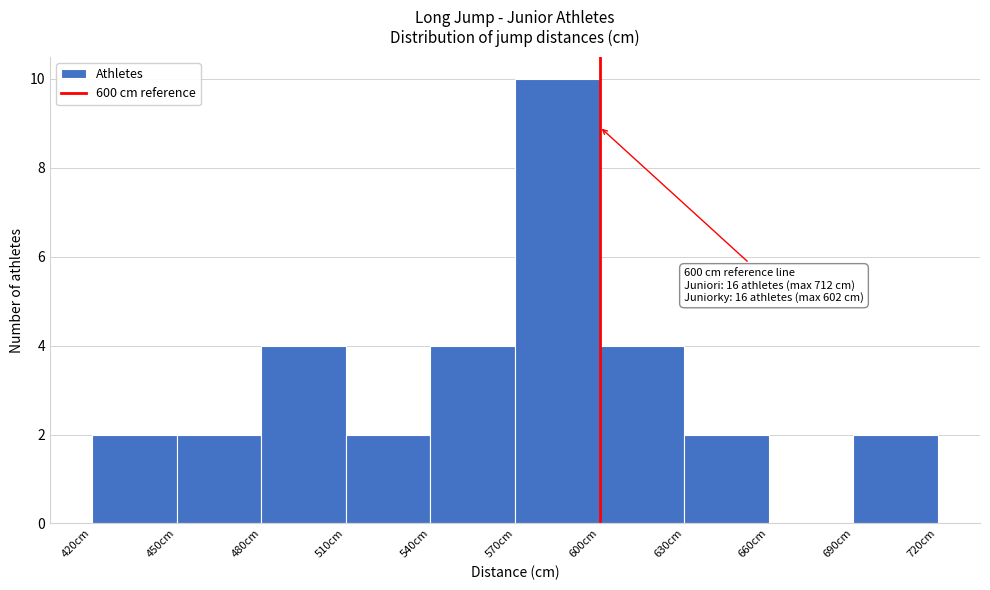

Over which range of the x-axis is the bar tallest?

570 to 600